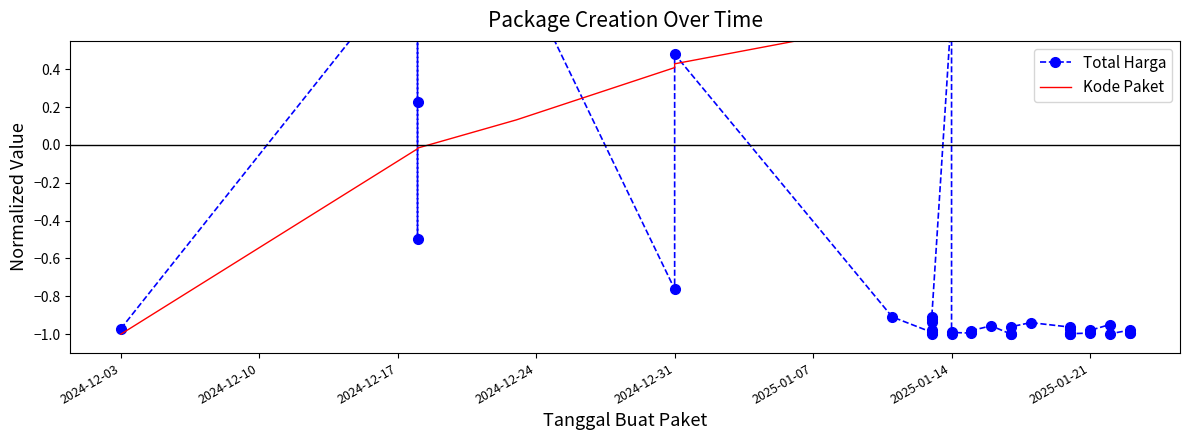

How many times do Kode Paket and Total Harga cross each other?

7